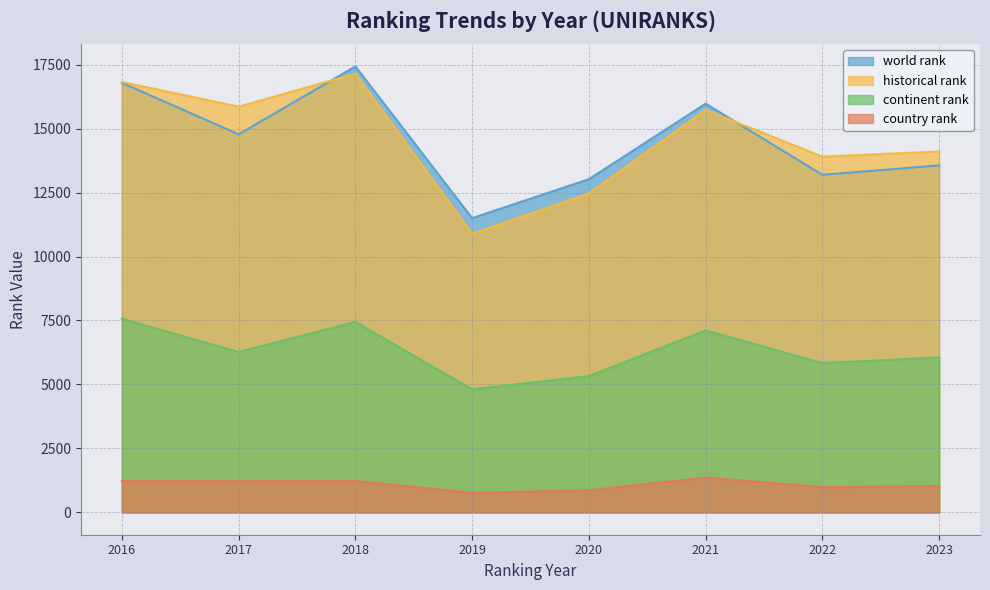

What is the value of the historical rank point at the 7th from the left?

13901